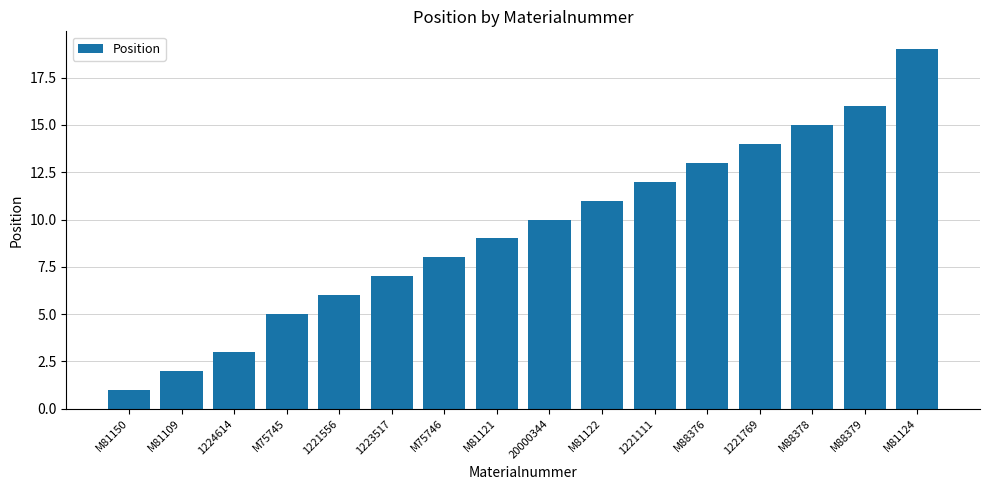

What is the maximum value shown in the chart?

19